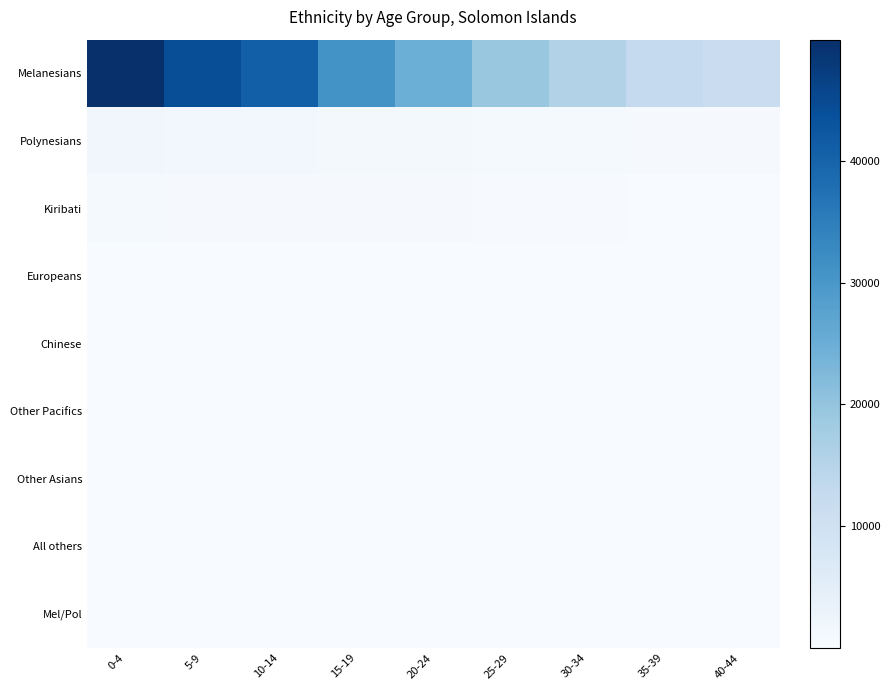

What is the difference between the highest and lowest values at 35-39?

12563